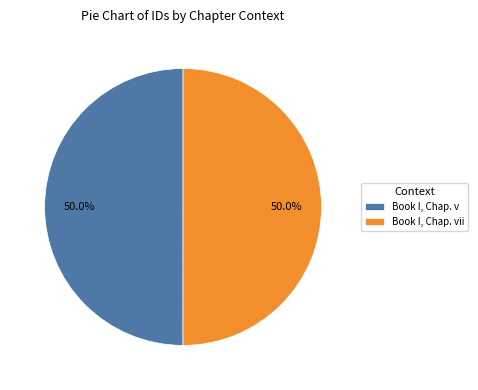

To the nearest percent, what percentage of the pie is Book I, Chap. v?

50%